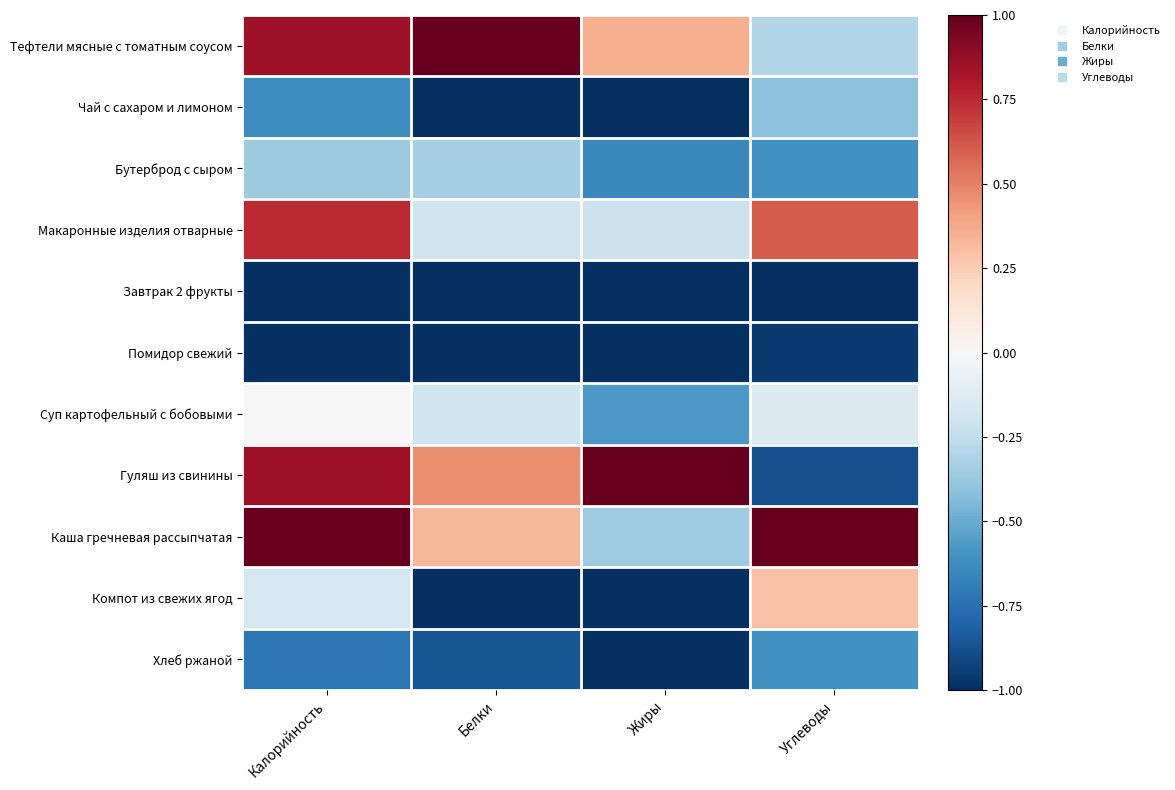

At how many categories does at least one series exceed 0?

4